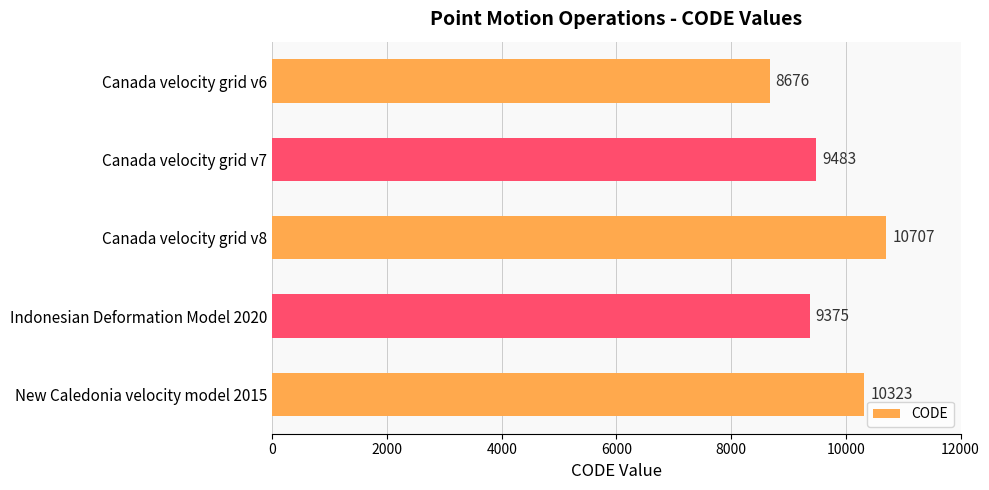

The value at Canada velocity grid v8 is 16010. True or false?

False